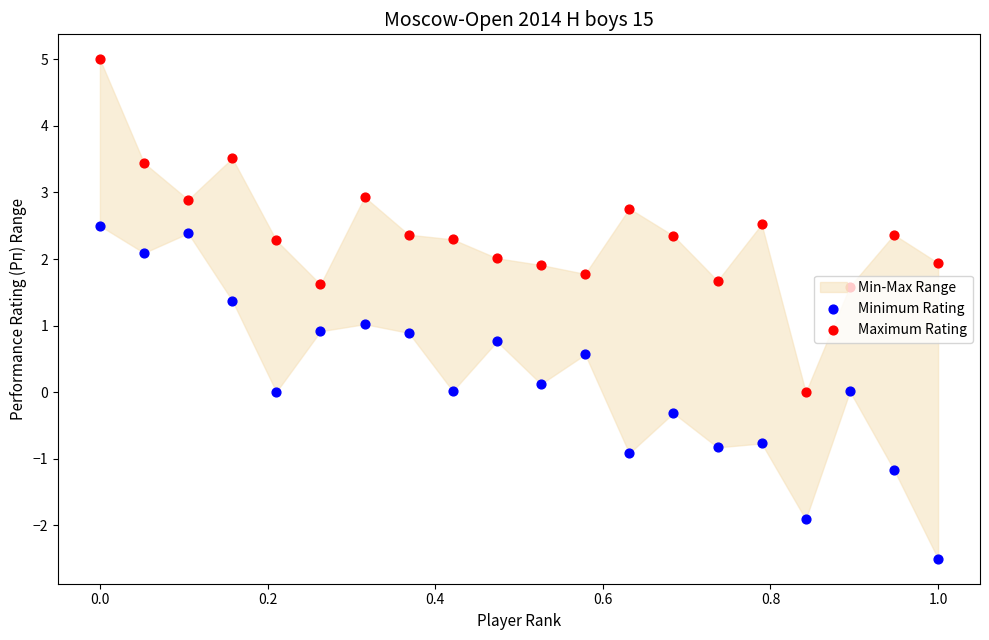

Which series reaches the maximum Y coordinate?

Maximum Rating